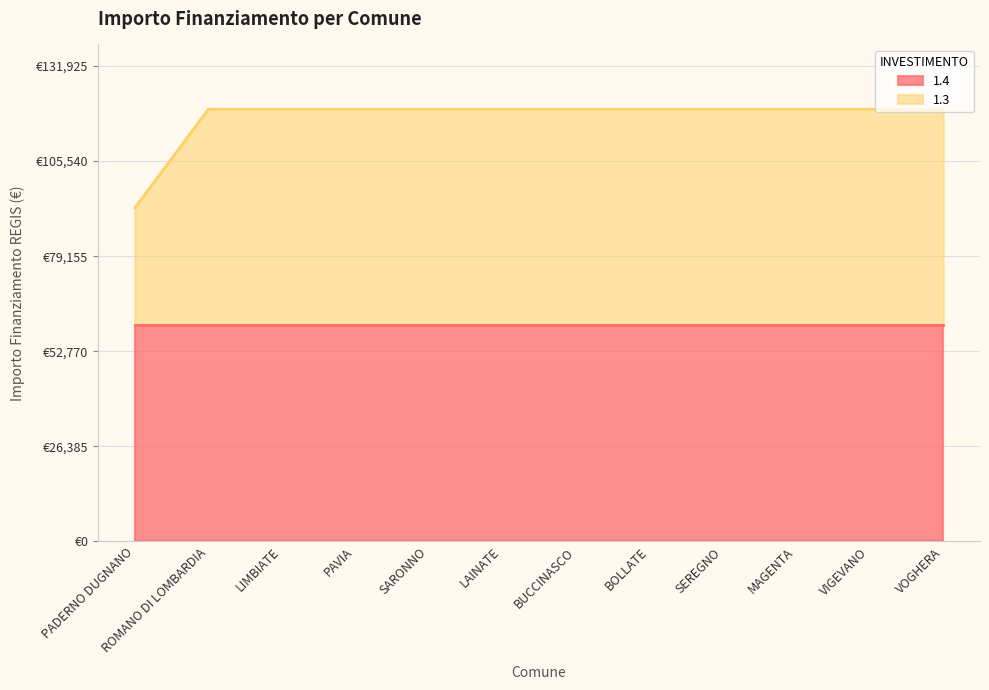

List the labels in order of value, smallest first.

PADERNO DUGNANO, ROMANO DI LOMBARDIA, LIMBIATE, PAVIA, SARONNO, LAINATE, BUCCINASCO, BOLLATE, SEREGNO, MAGENTA, VIGEVANO, VOGHERA